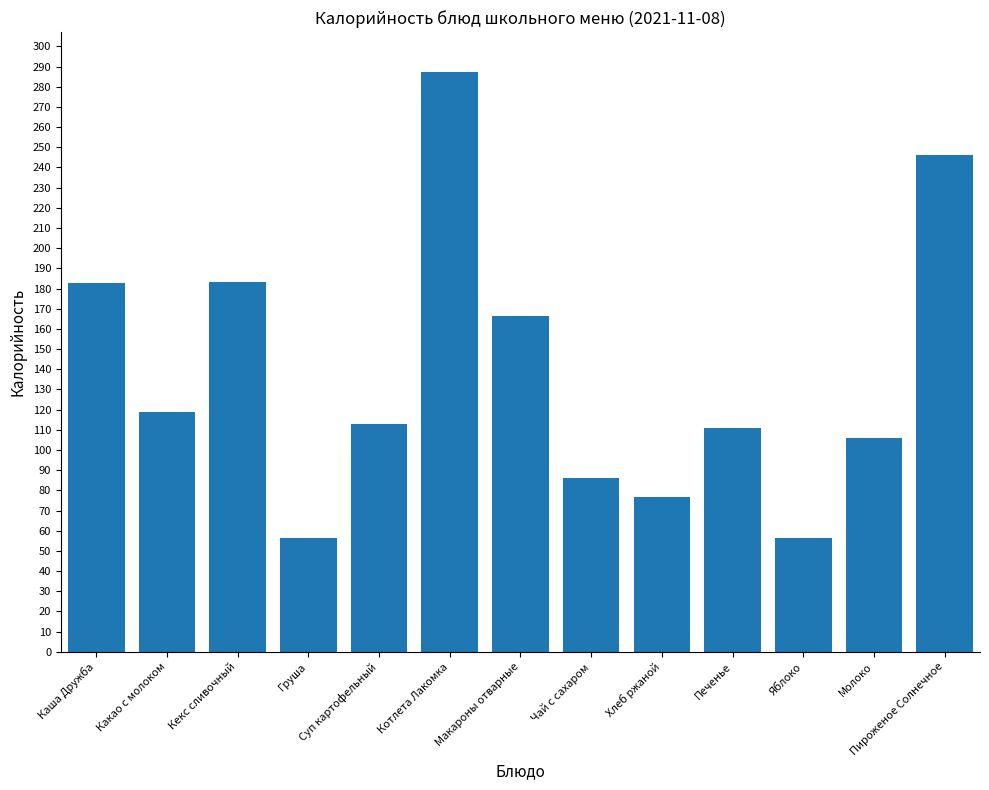

How many bars are there in total?

13